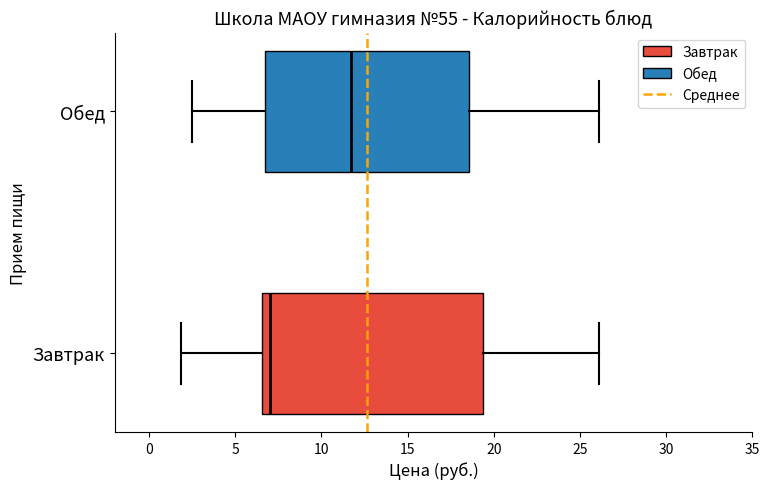

Comparing the boxes themselves (not the whiskers), which one is the widest?

Завтрак